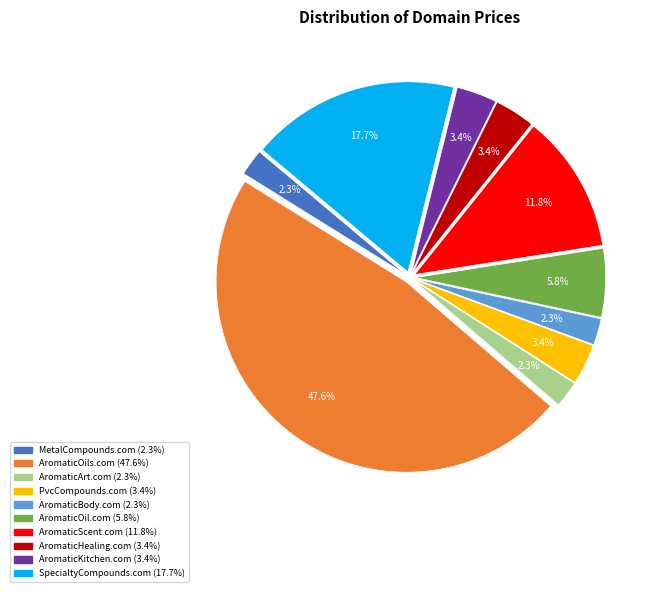

Which has a higher value, AromaticHealing.com or AromaticOil.com?

AromaticOil.com